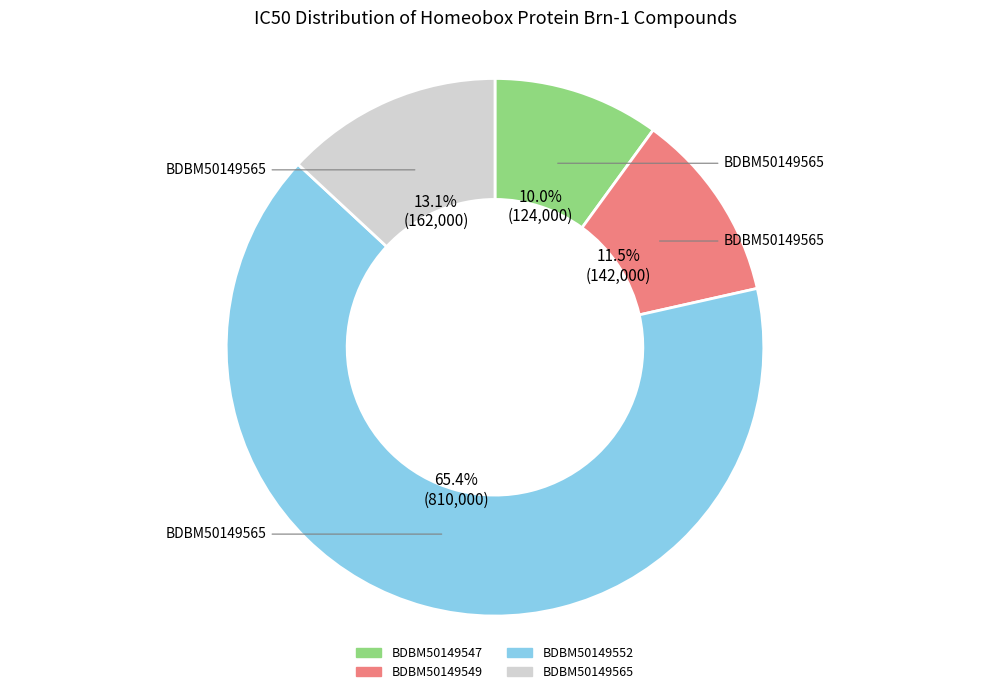

To the nearest percent, what is the difference between the largest and smallest slice percentages?

55%